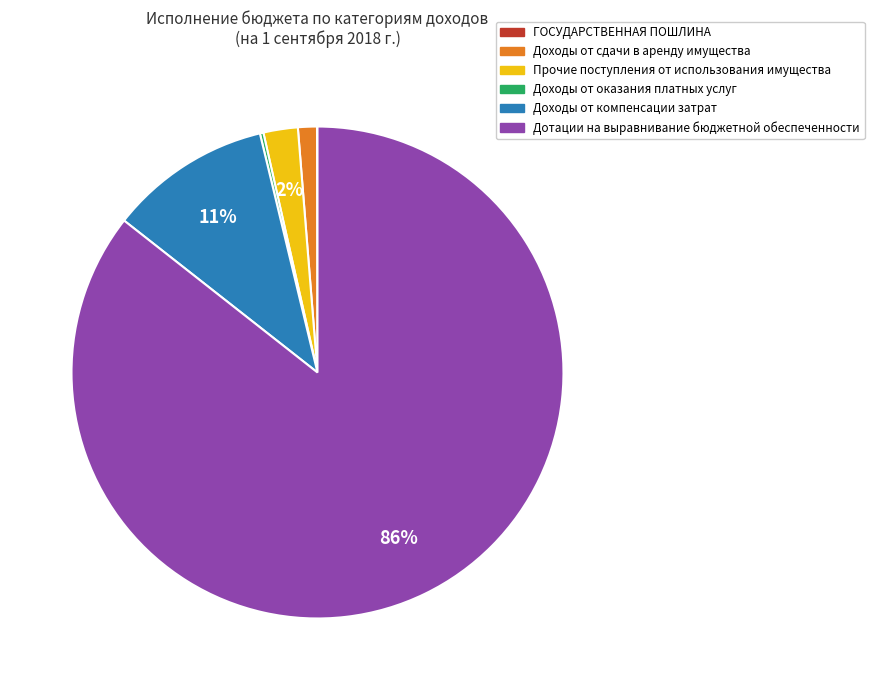

To the nearest percent, what is the difference between the largest and smallest slice percentages?

86%